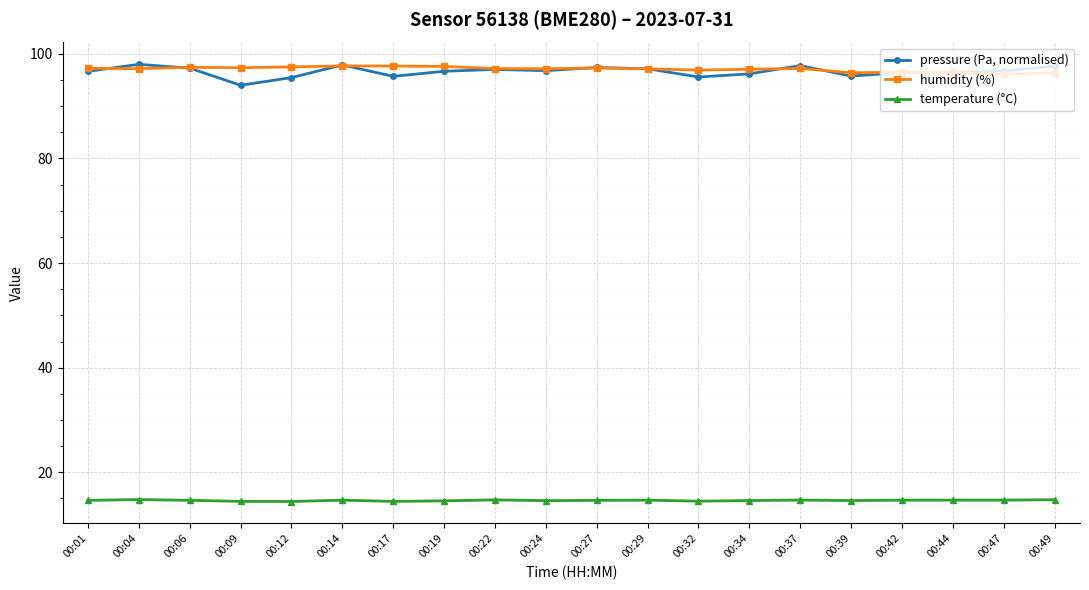

What is the difference between the highest and lowest values at 00:04?

83.2